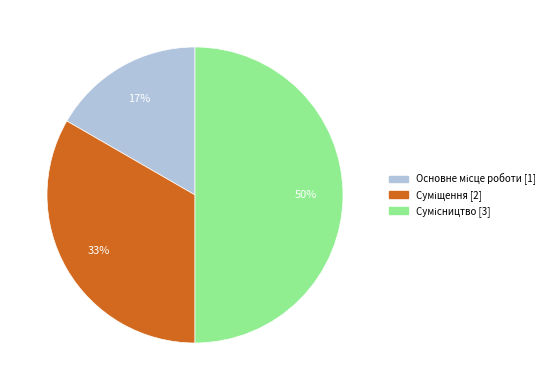

To the nearest percent, what is the difference between the largest and smallest slice percentages?

33%